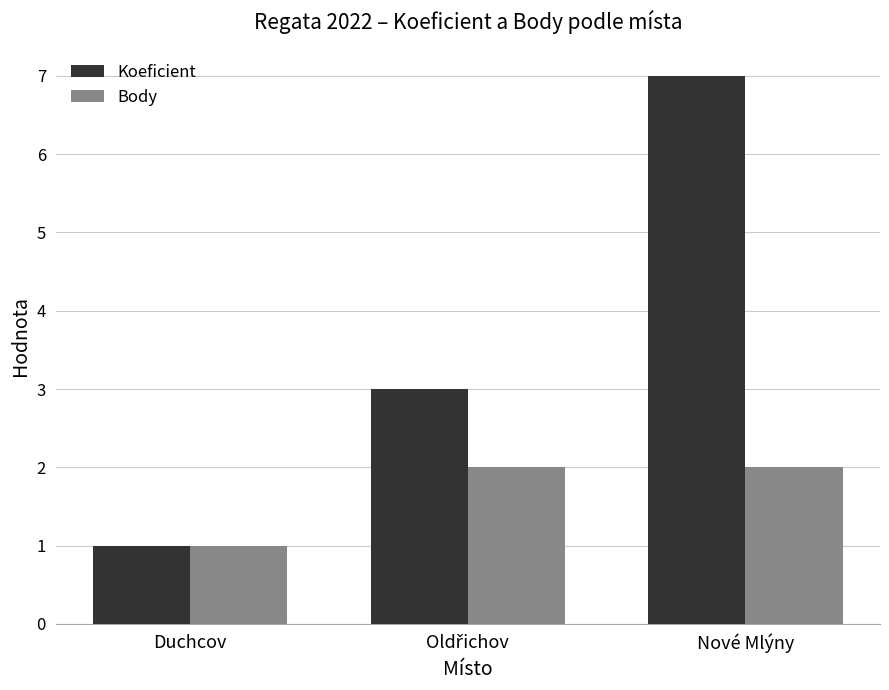

True or false: Body has a value of 2 at Nové Mlýny.

True